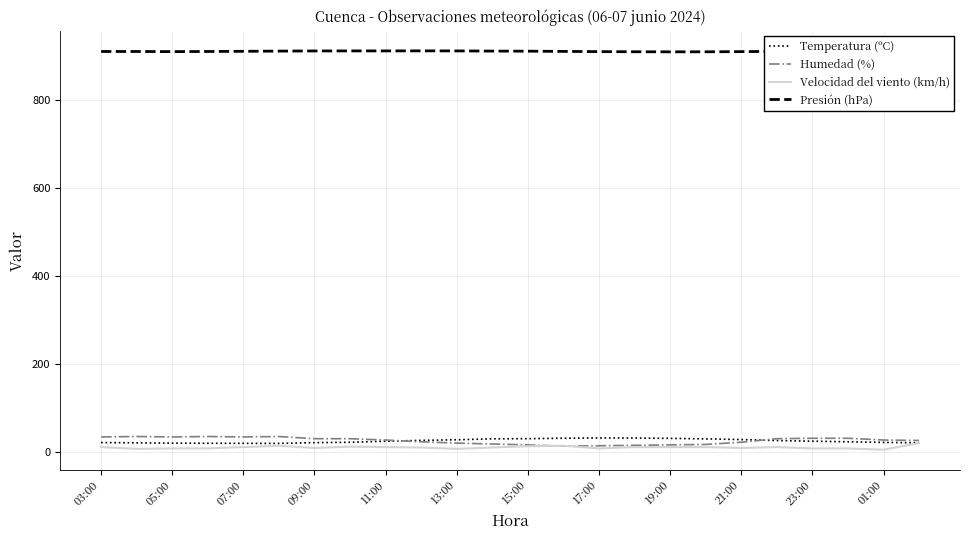

Is the value of Temperatura (ºC) at 17:00 greater than the value of Velocidad del viento (km/h) at 11:00?

Yes